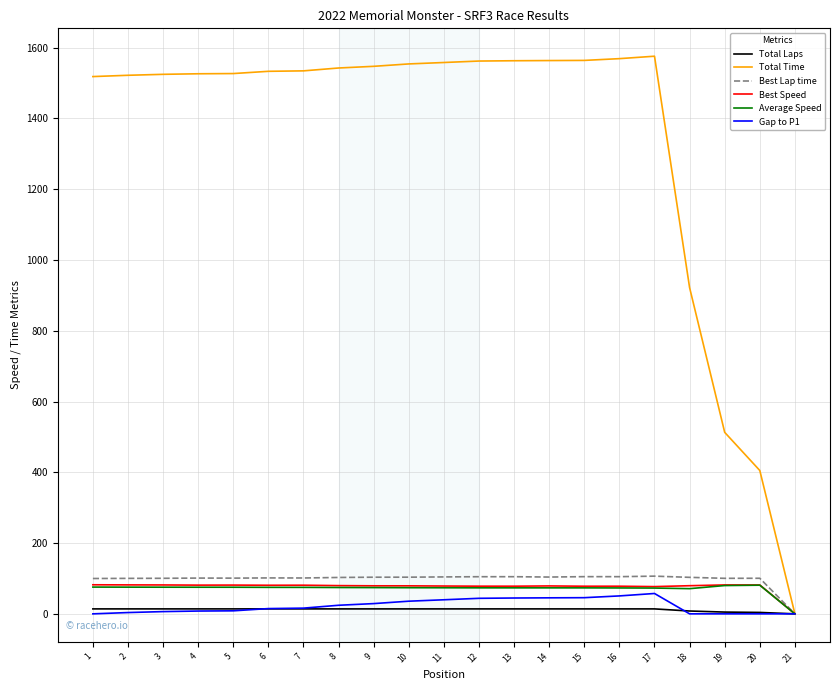

Is the value of Gap to P1 at 17 greater than the value of Total Time at 12?

No